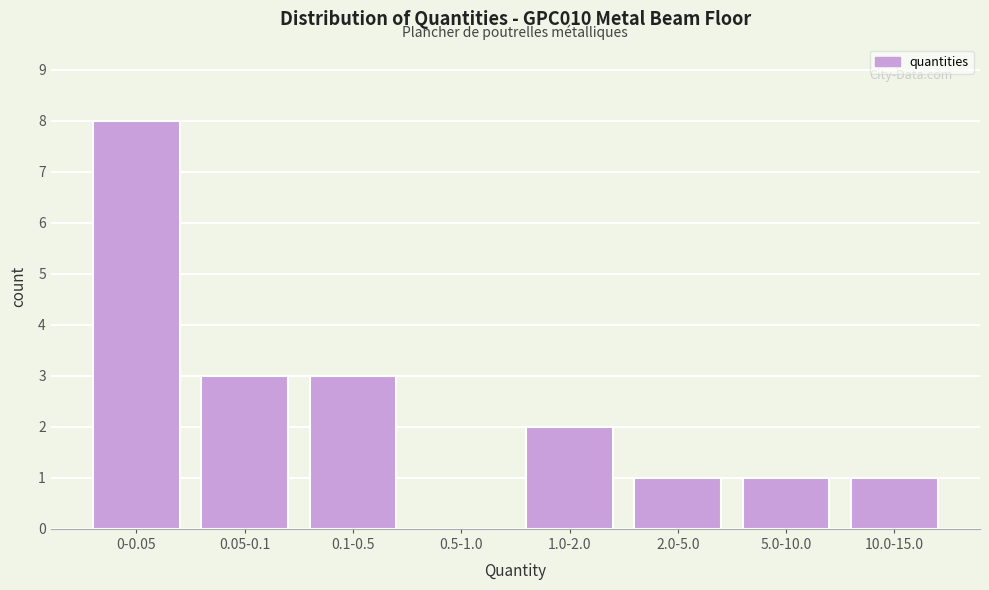

Reading right to left, transcribe all the data shown in this chart.

10.0-15.0=1	5.0-10.0=1	2.0-5.0=1	1.0-2.0=2	0.5-1.0=0	0.1-0.5=3	0.05-0.1=3	0-0.05=8